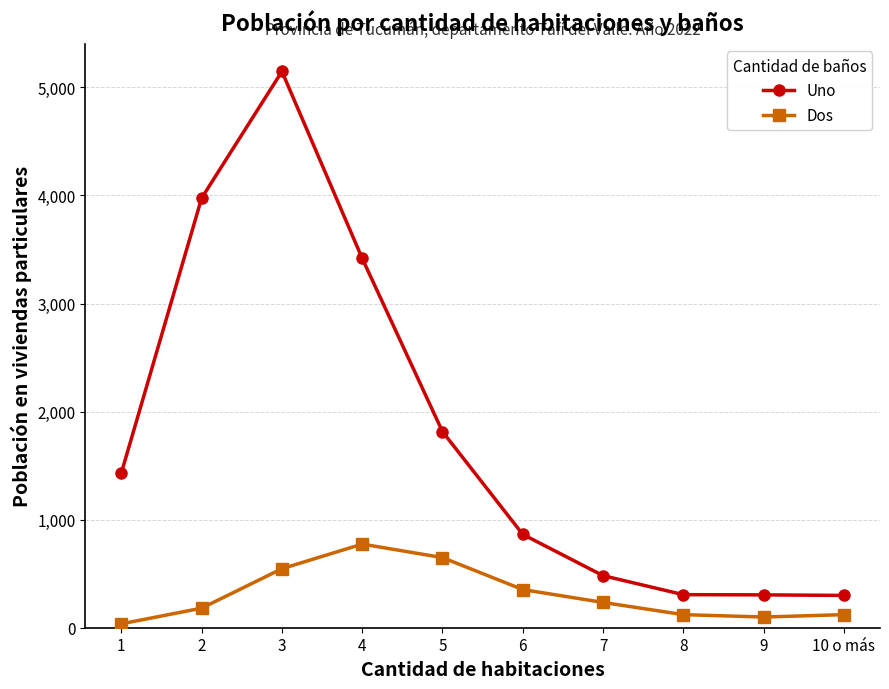

What is the total value across all series at 1?

1469